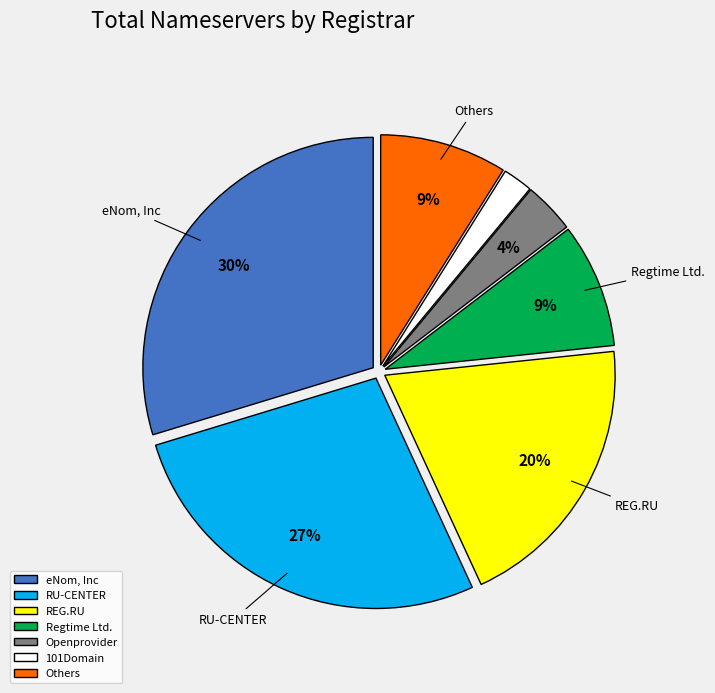

Which category has the biggest portion of the pie?

eNom, Inc